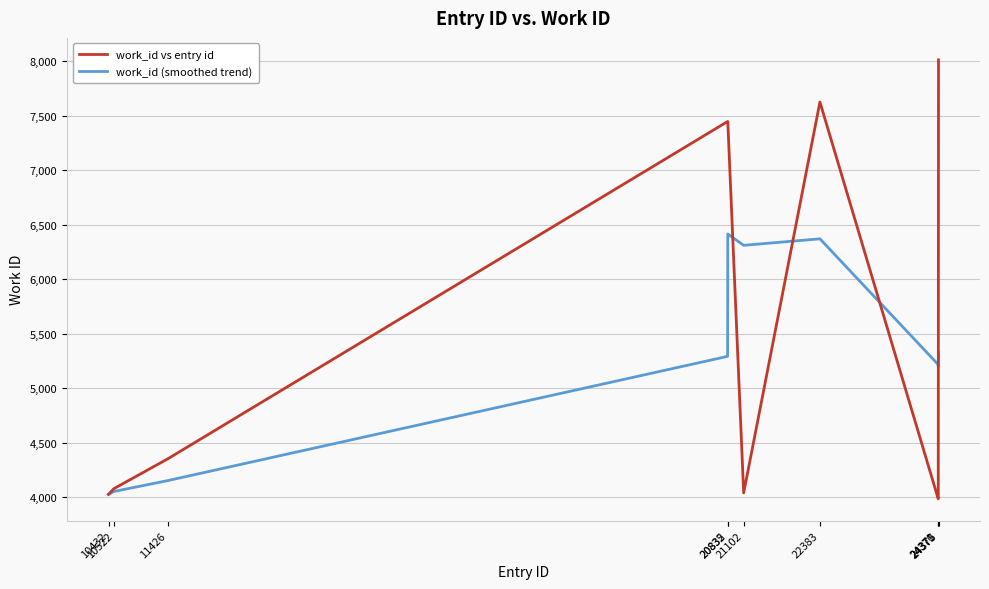

What is the spread (max minus min) of values at 24370?

1231.3